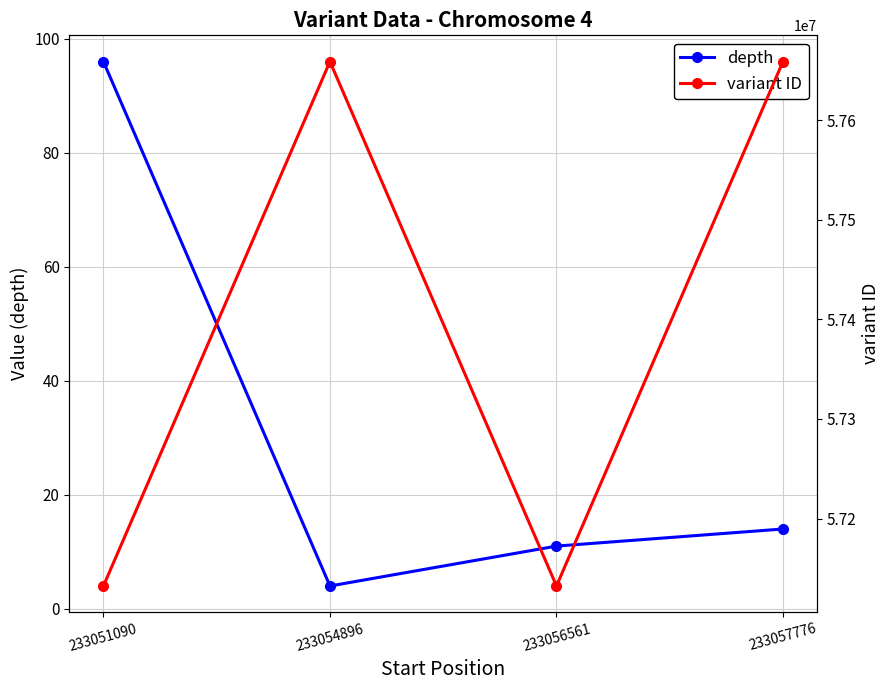

What is the sum of all variant ID values?

229582265